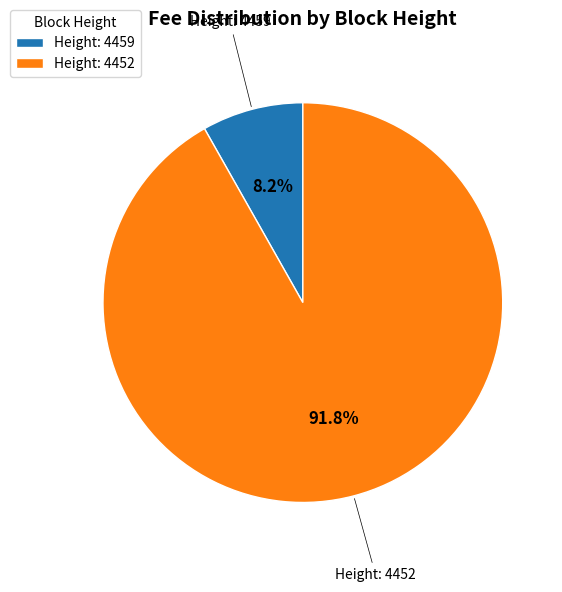

What is the majority slice?

Height: 4452